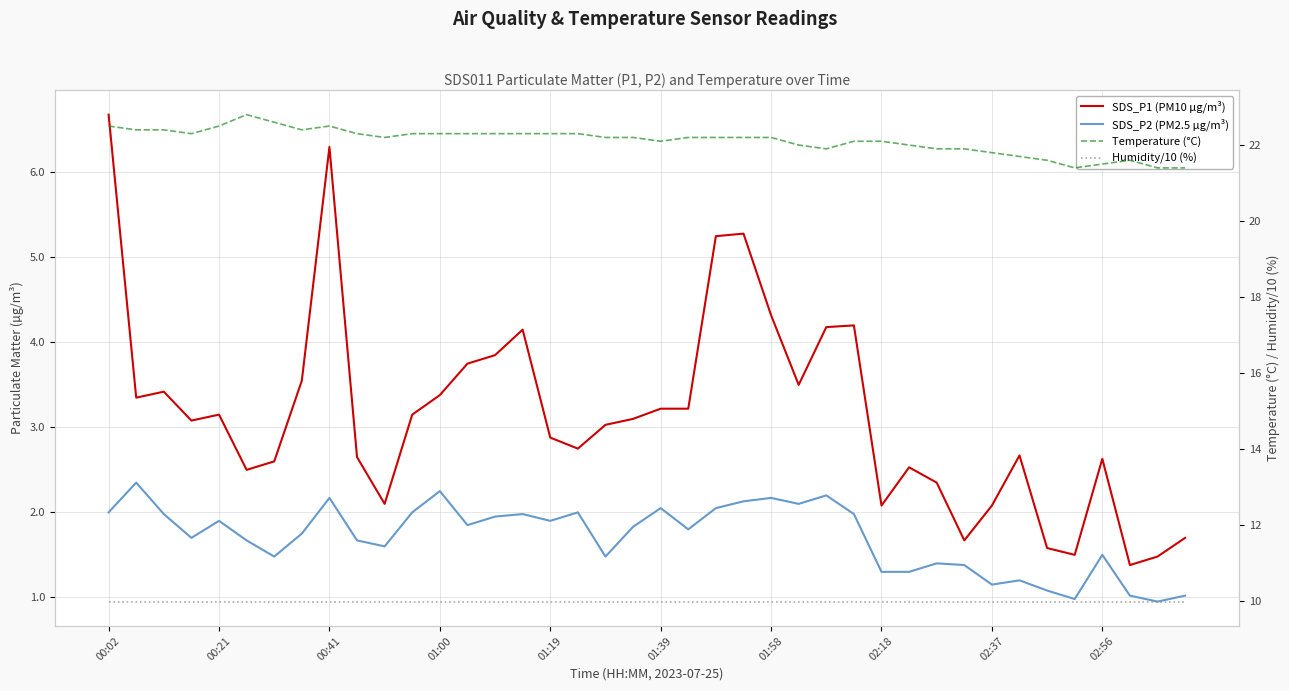

Where is Humidity/10 (%) nearest to the value 9?

00:02